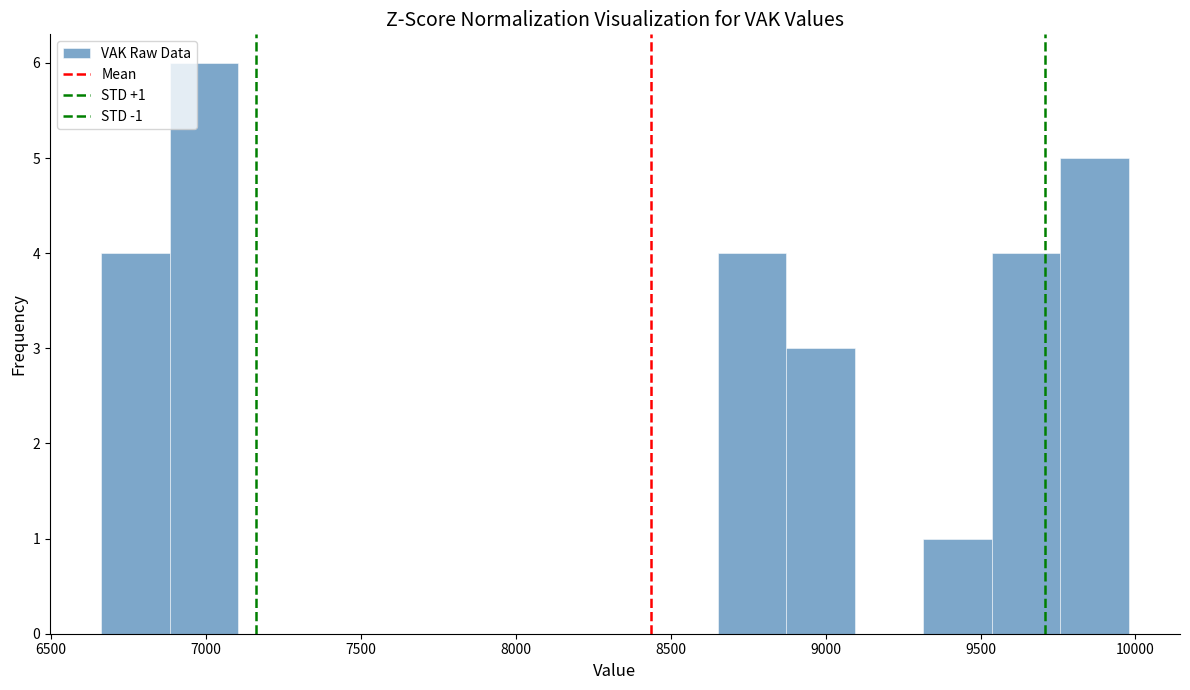

Over which range of the x-axis is the bar tallest?

6900 to 7100